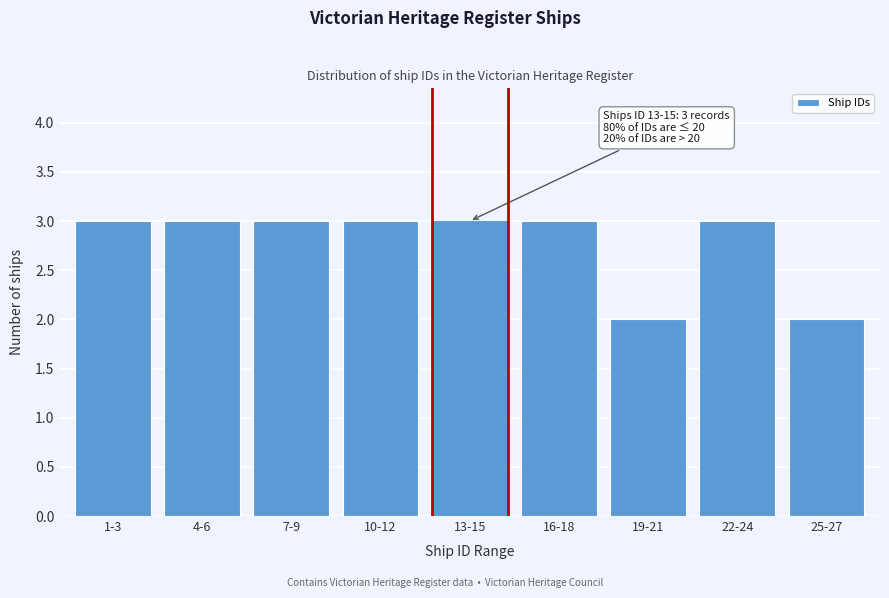

Reading left to right, what are all the values shown in this chart?

3	3	3	3	3	3	2	3	2